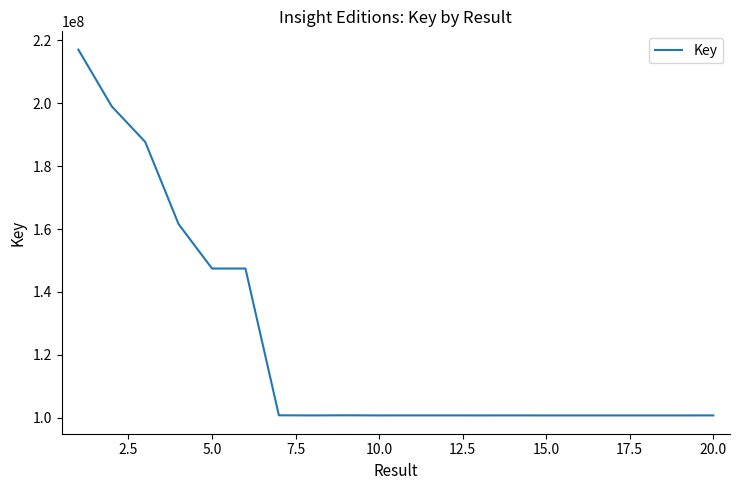

What is the smallest value displayed?

100721334